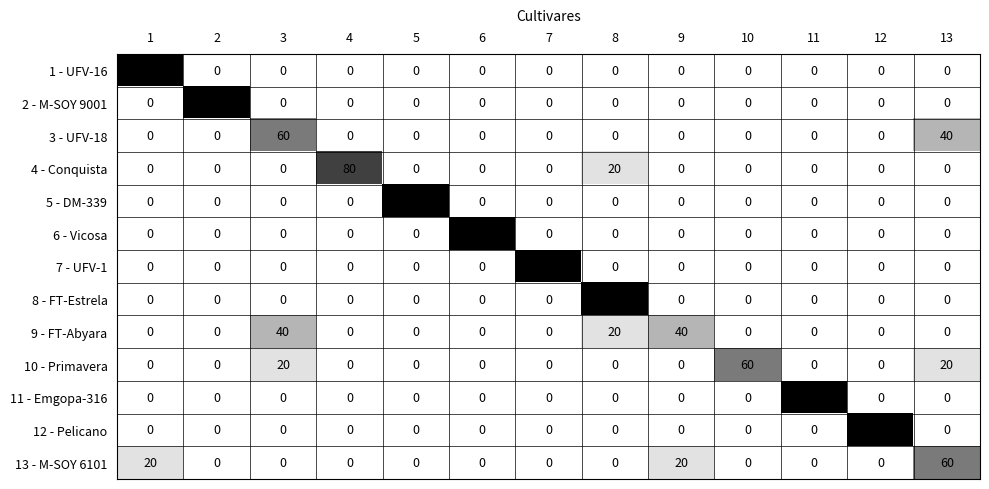

What value does the 10 - Primavera series have at 13, to the nearest 10?

20